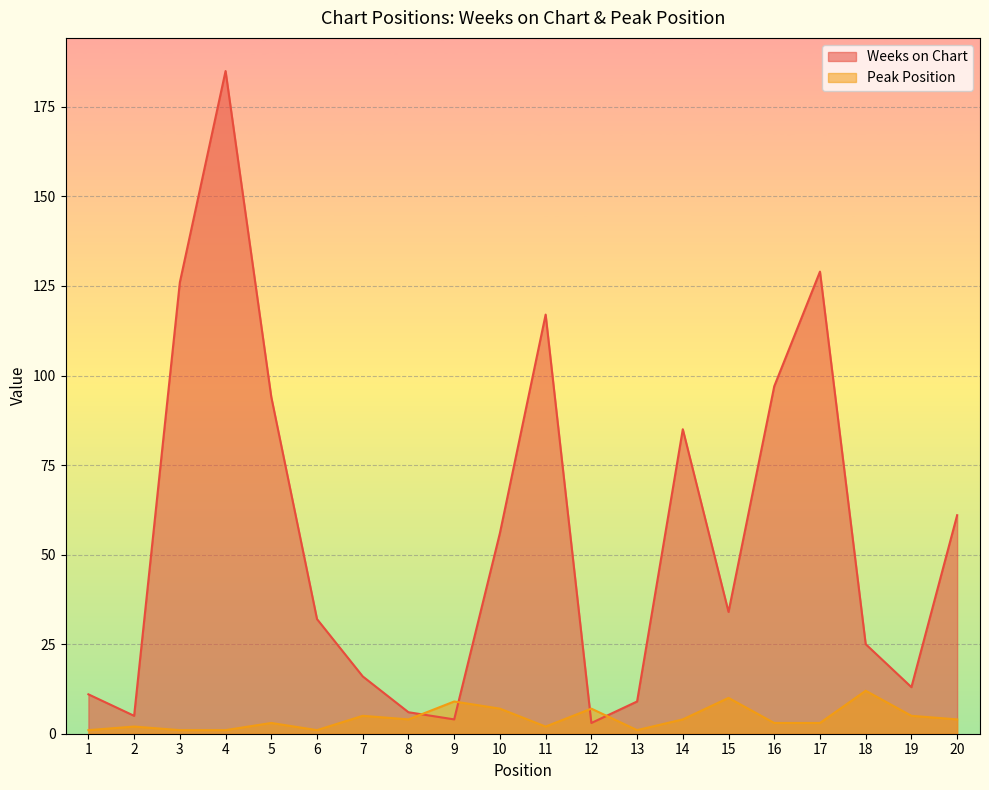

What is the value of the Weeks on Chart point at the 15th from the left?

34